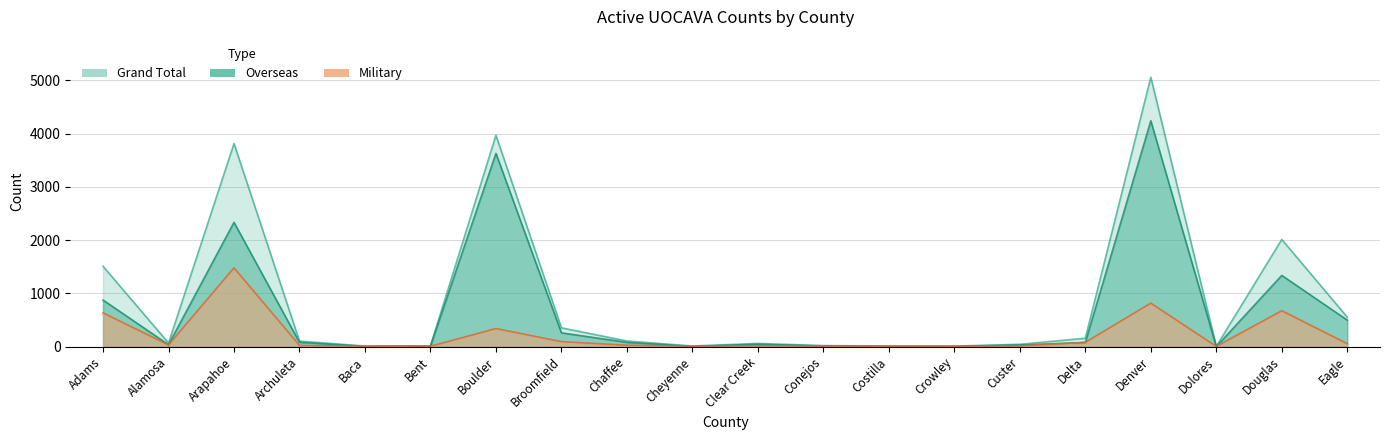

Which category has the lowest value in the Grand Total series?

Dolores